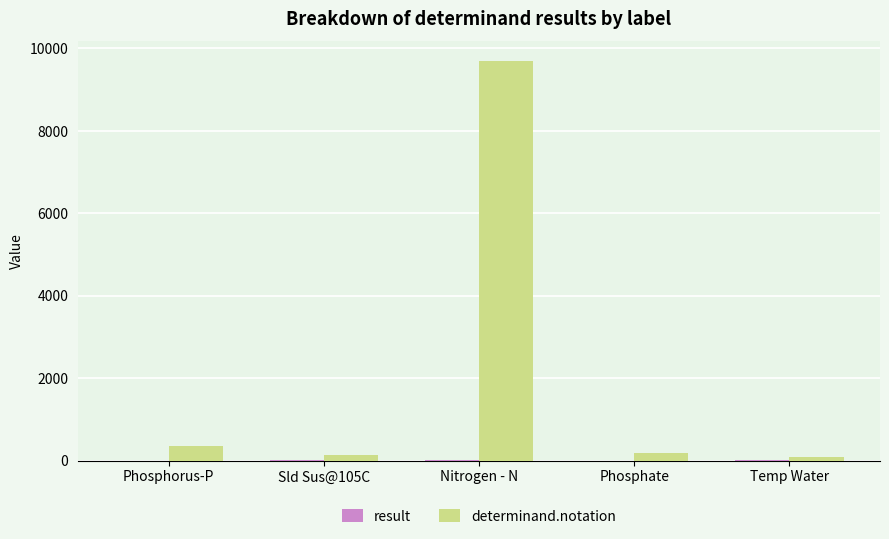

Which series has the largest total across all categories?

determinand.notation